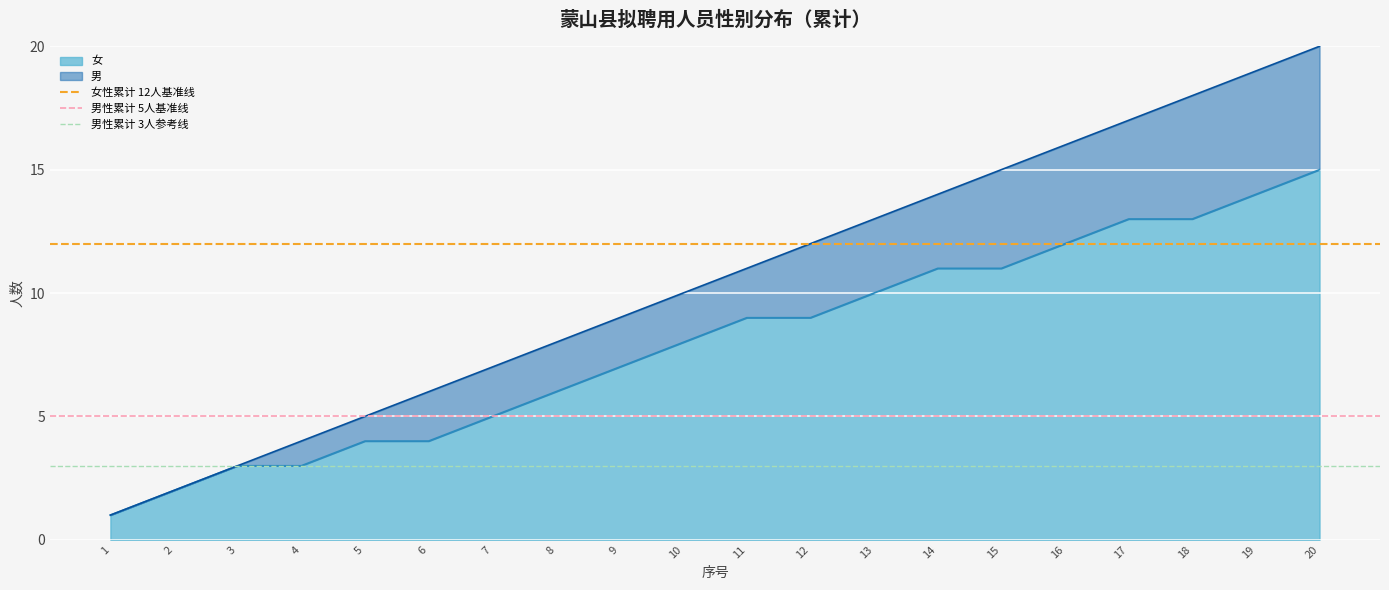

What is the value of the 男性累计 5人基准线 point at the 2nd from the left?

5